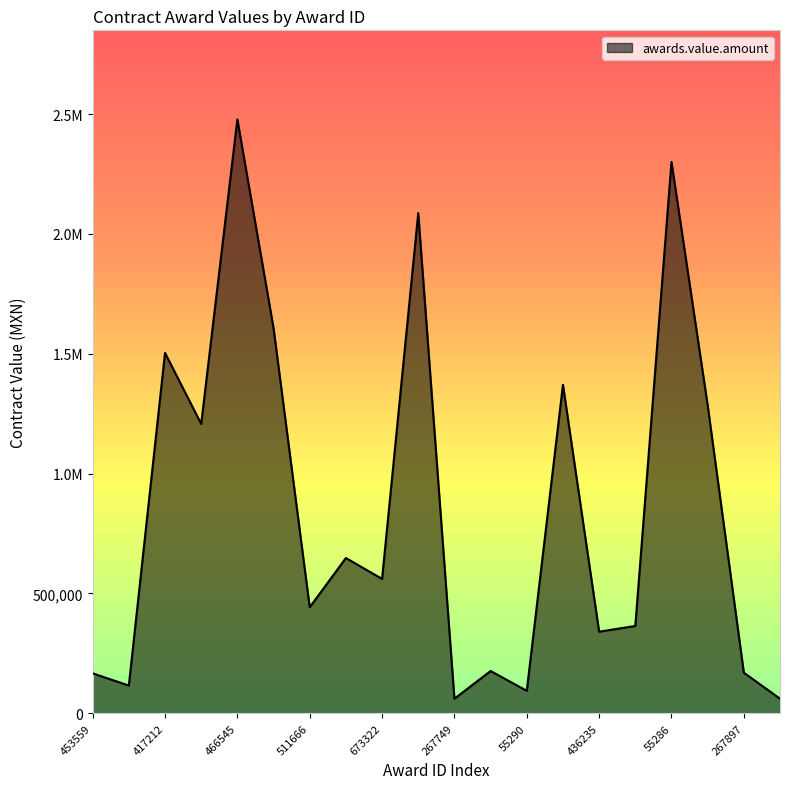

Does the chart display data point markers on the line(s)?

No